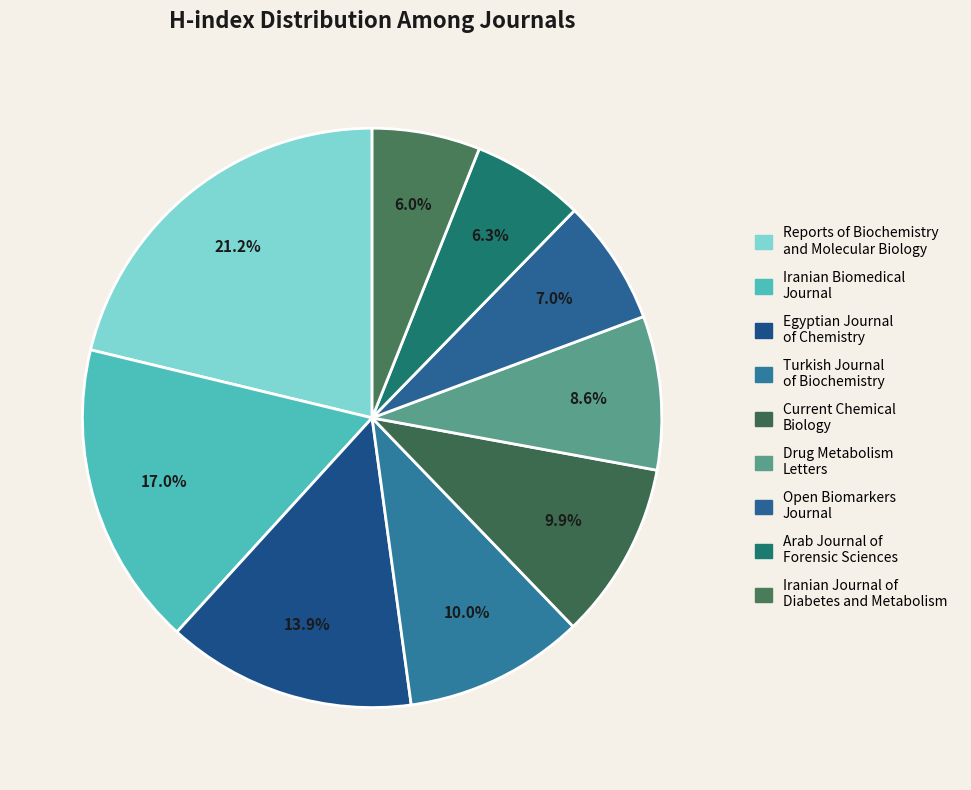

How many slices are in this pie chart?

9